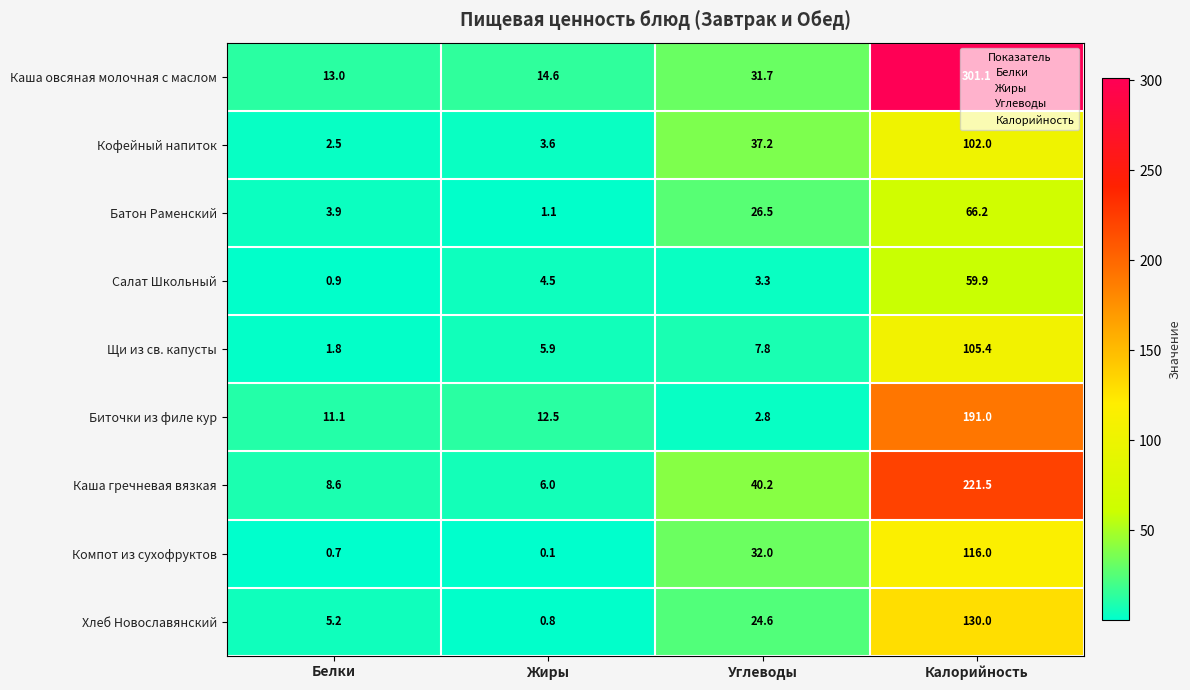

At Белки, list the series in order from largest to smallest.

Каша овсяная молочная с маслом, Биточки из филе кур, Каша гречневая вязкая, Хлеб Новославянский, Батон Раменский, Кофейный напиток, Щи из св. капусты, Салат Школьный, Компот из сухофруктов